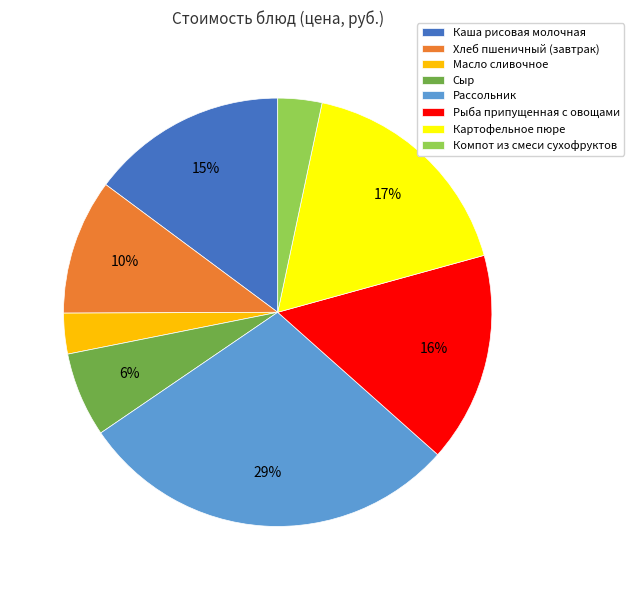

To the nearest percent, what is the average slice percentage?

12%